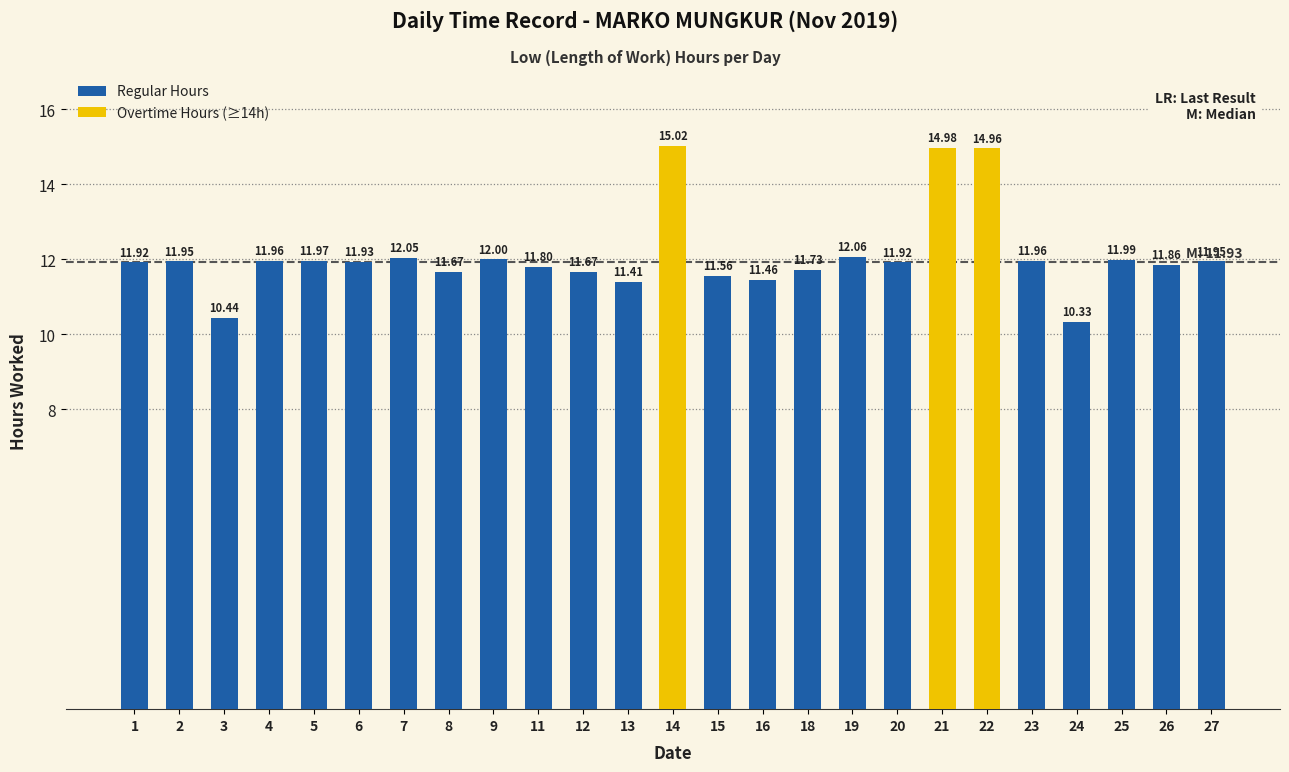

Rank the categories by value from highest to lowest.

14, 21, 22, 19, 7, 9, 25, 5, 4, 23, 2, 27, 6, 1, 20, 26, 11, 18, 8, 12, 15, 16, 13, 3, 24